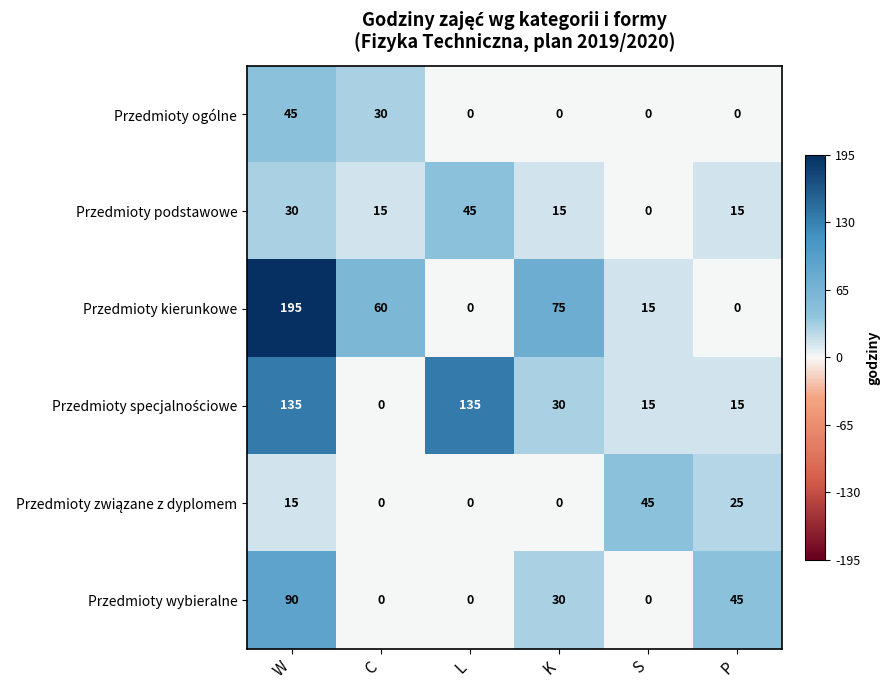

How many distinct data groups are displayed?

6